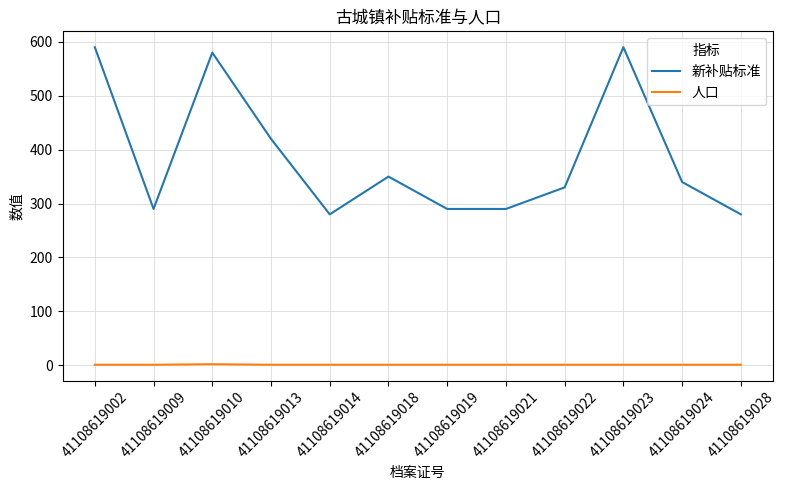

What is the difference between the maximum and minimum values in the 新补贴标准 series?

310